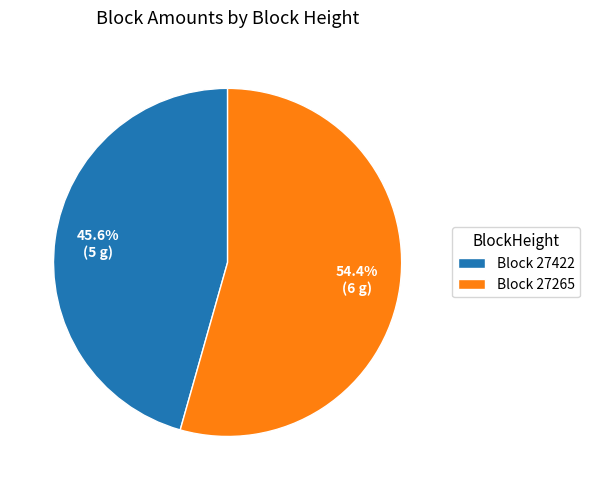

To the nearest percent, what is the average slice percentage?

50%